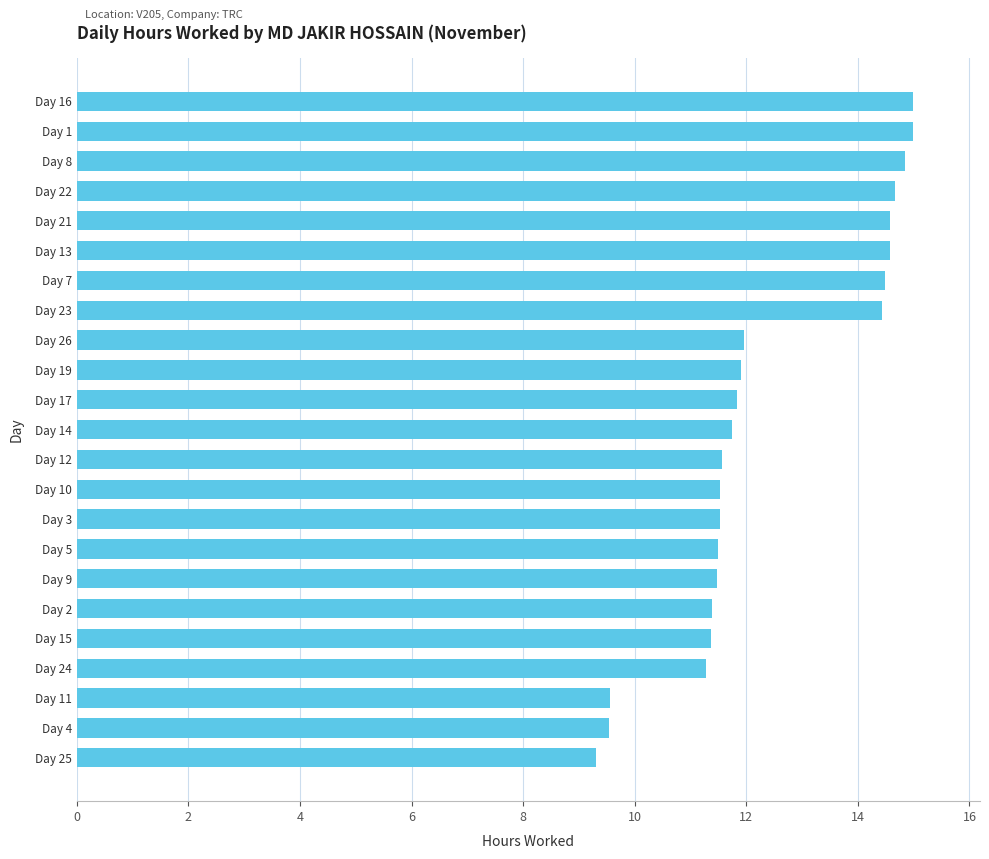

Does the chart contain stacked bars?

No